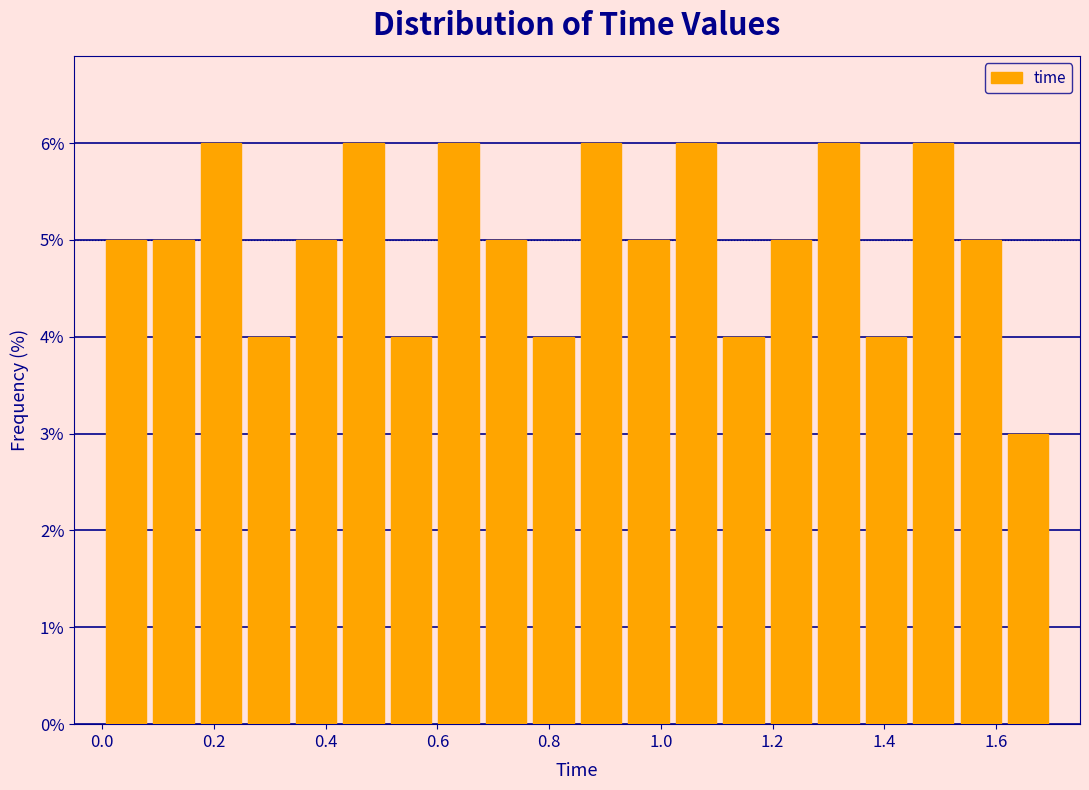

How tall is the bar that spans 1.360 to 1.445 on the x-axis? Neither the bar edges nor the heights are printed on the chart, so give them approximately, as read against the axes.

4